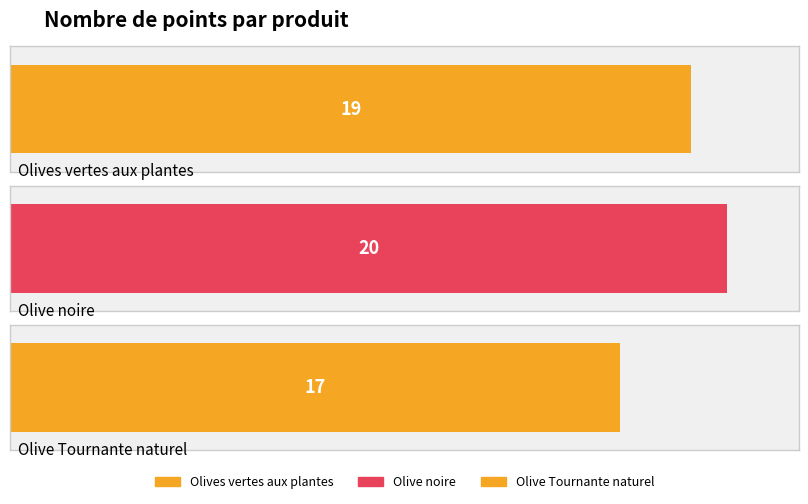

Approximately how many times larger is the value at Olive noire compared to Olives vertes aux plantes?

1.1